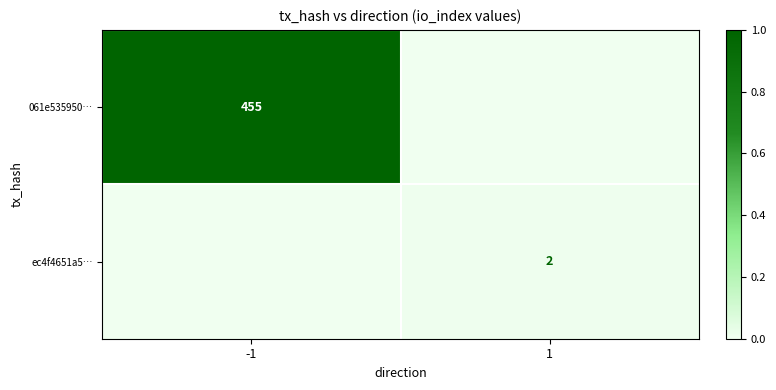

At how many categories does at least one series exceed 0?

2